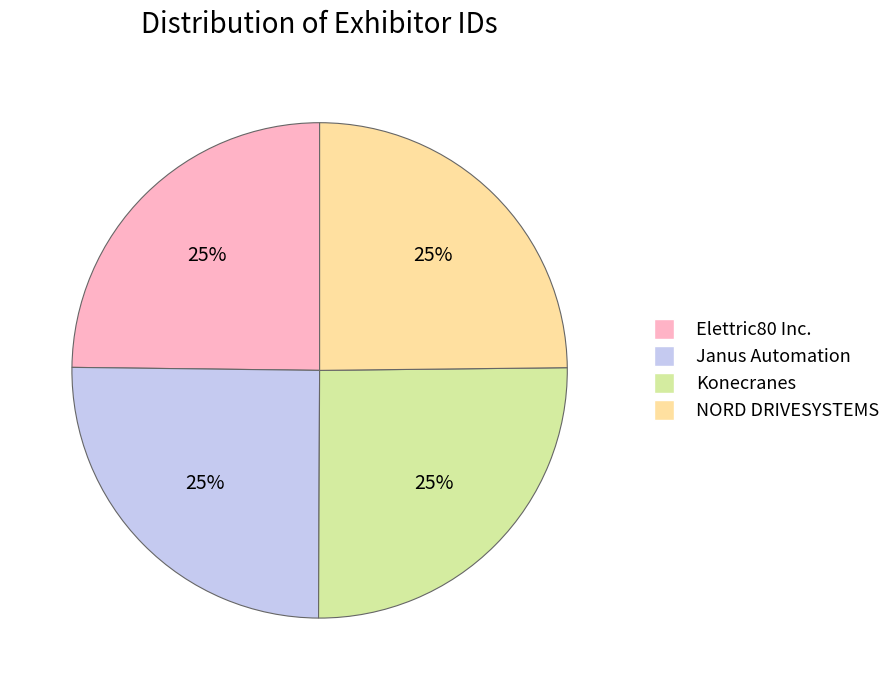

Is it true that Elettric80 Inc. is 16% of the pie?

False